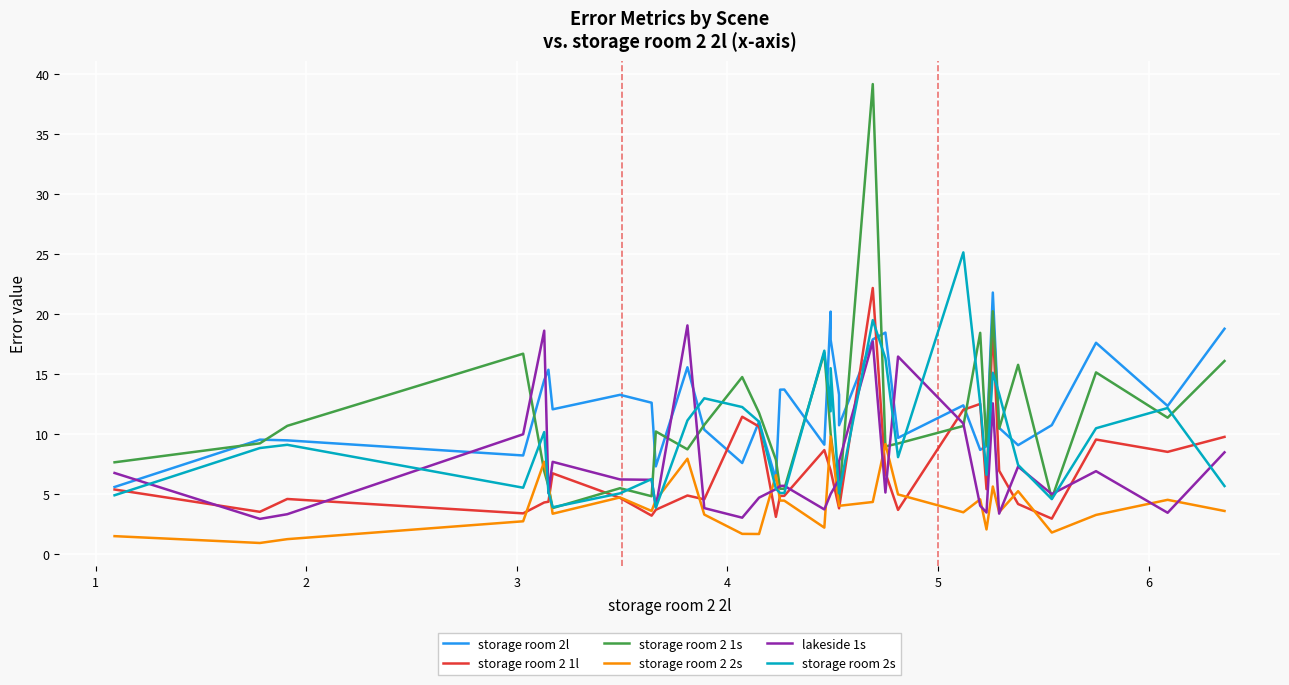

List the series in order of their peak value, highest first.

storage room 2 1s, storage room 2s, storage room 2 1l, storage room 2l, lakeside 1s, storage room 2 2s